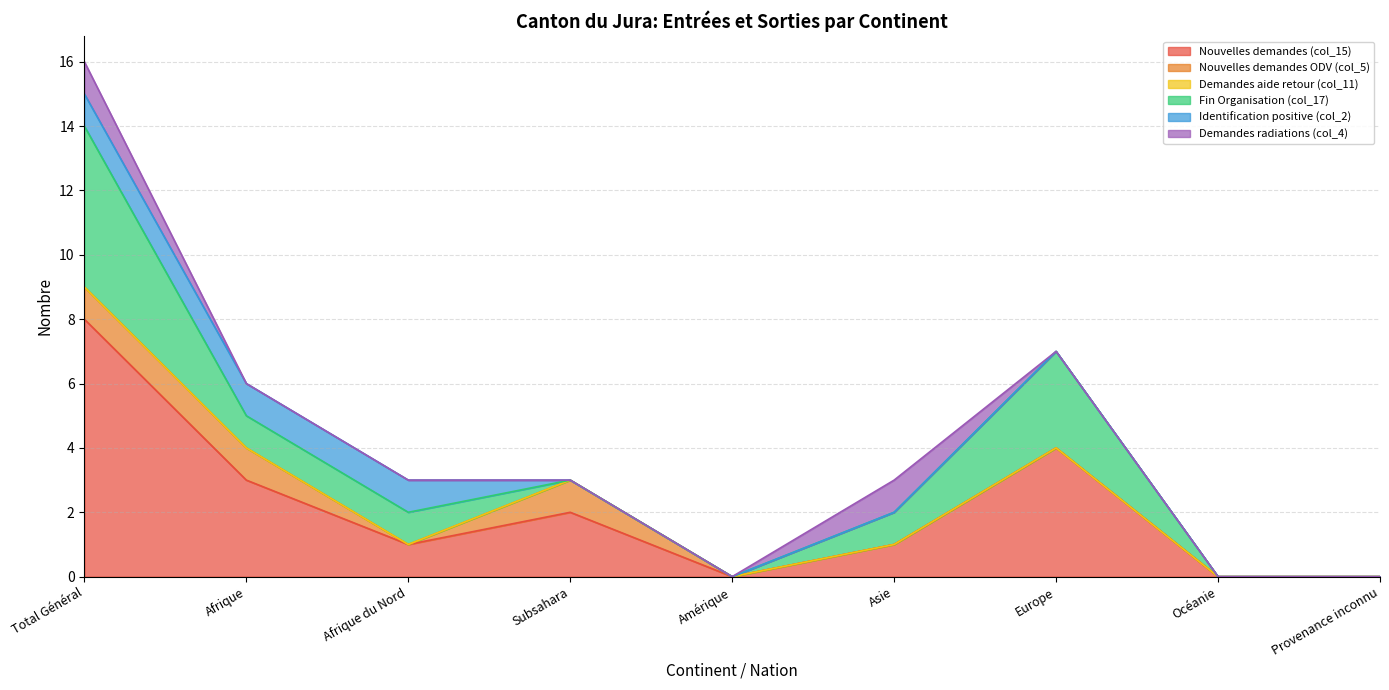

What are all the series names shown in the legend?

Nouvelles demandes (col_15), Nouvelles demandes ODV (col_5), Demandes aide retour (col_11), Fin Organisation (col_17), Identification positive (col_2), Demandes radiations (col_4)